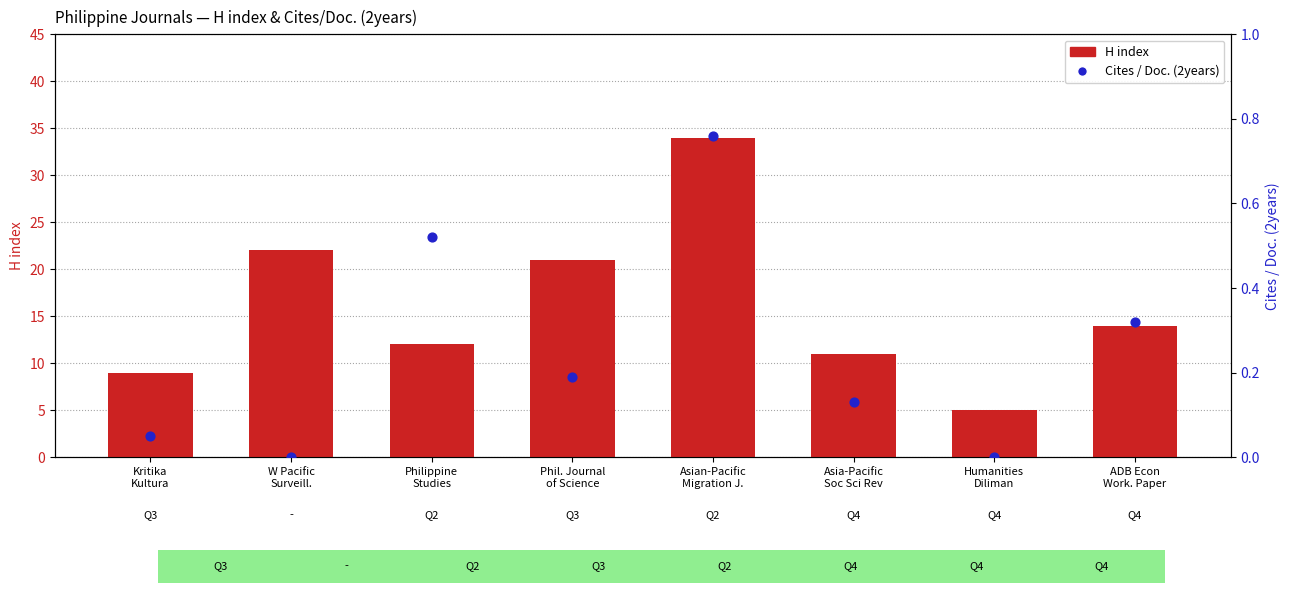

Is the value of Cites / Doc. (2years) at Kritika
Kultura greater than the value of H index at Philippine
Studies?

No